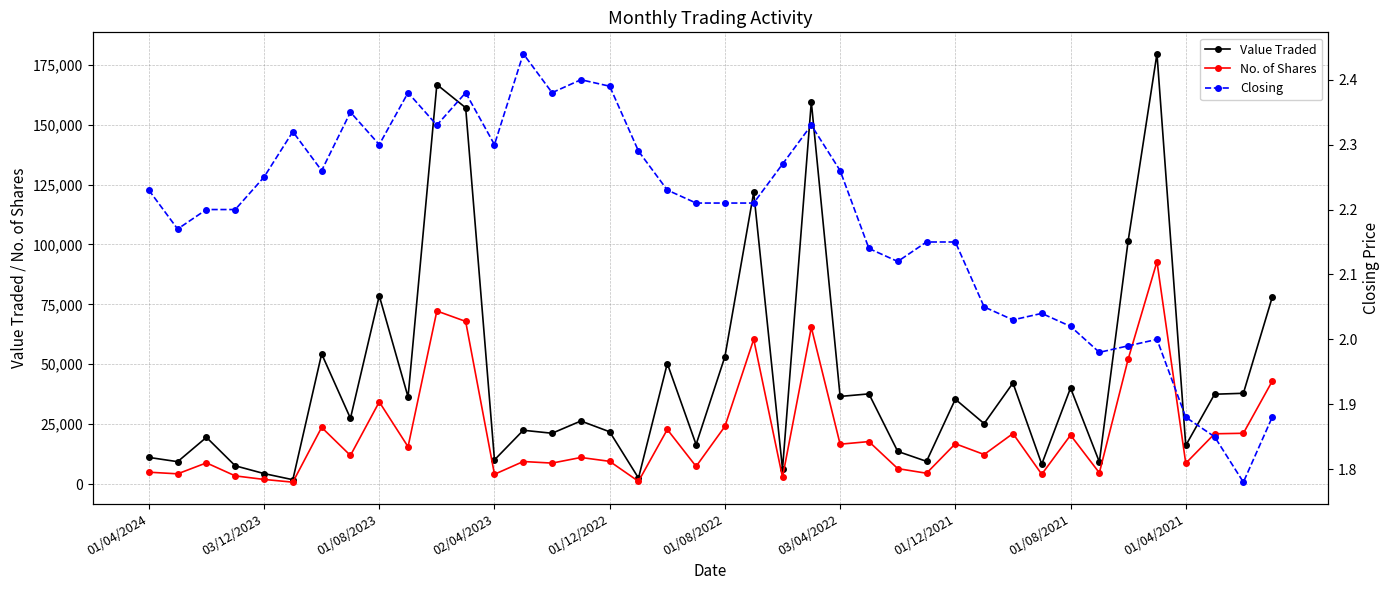

Which category has the highest value across all series?

35